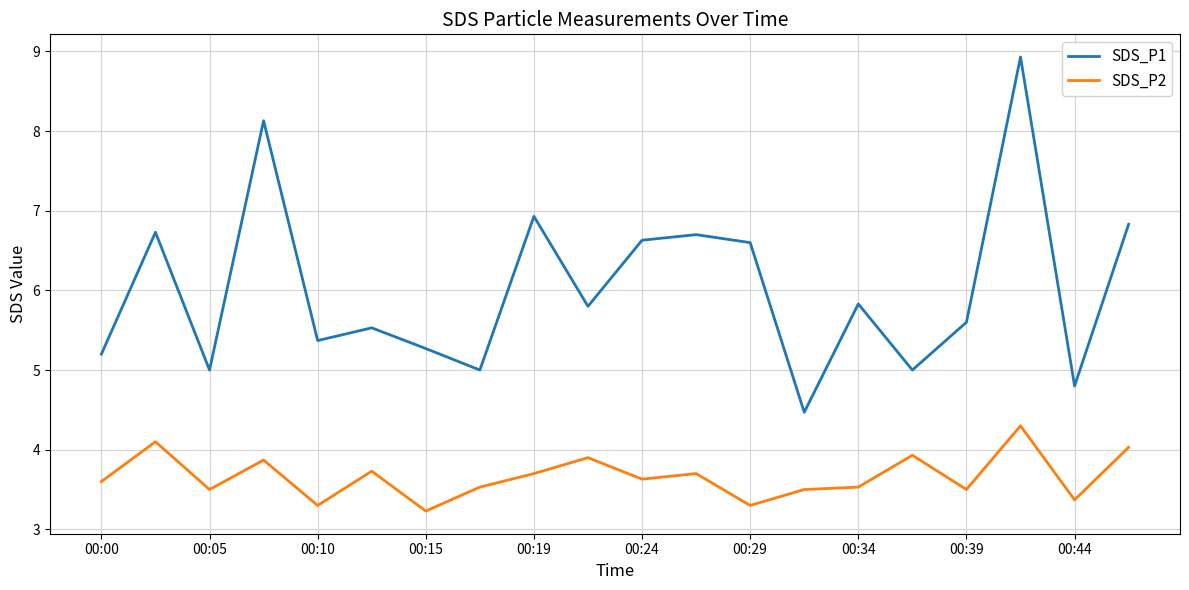

What is the greatest value displayed?

8.9